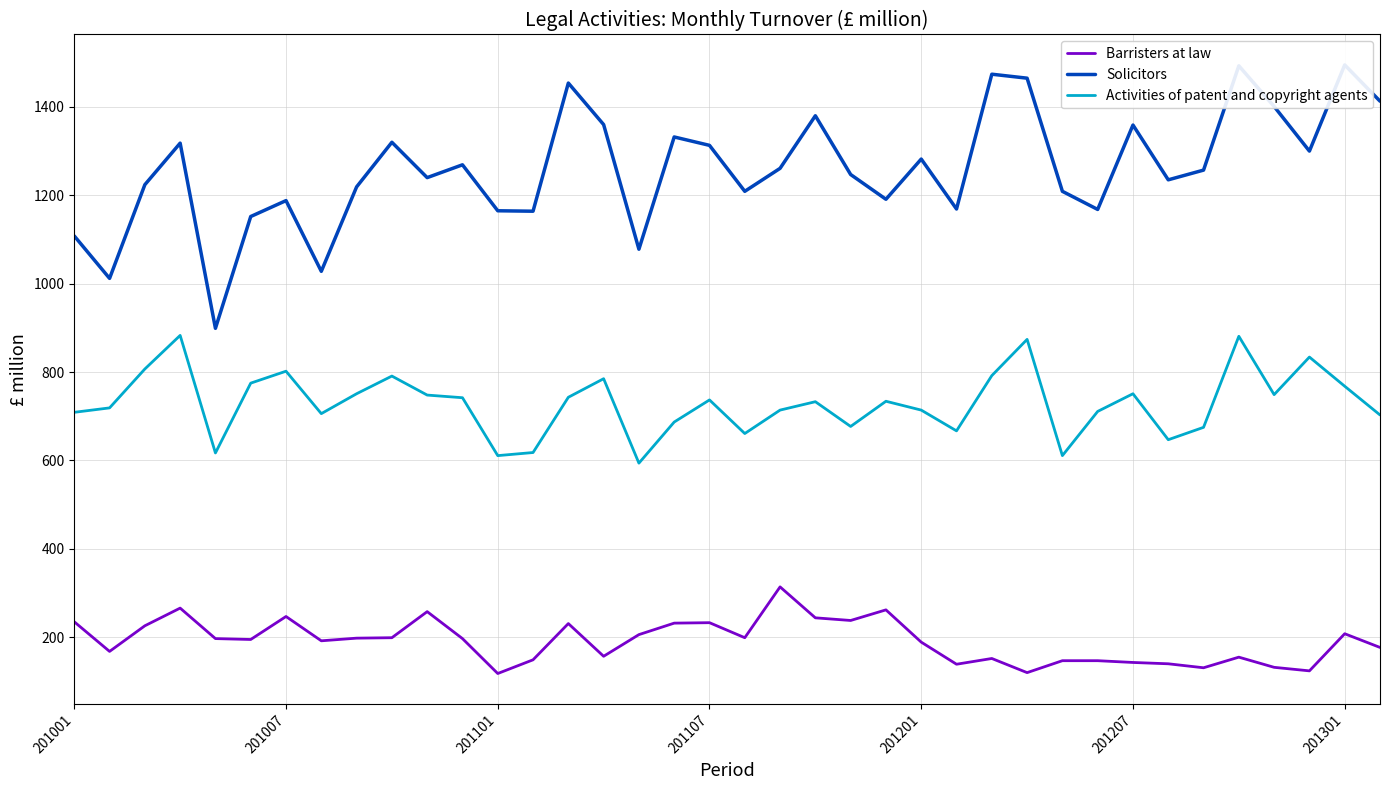

The value of Barristers at law at 201101 is 118. True or false?

True